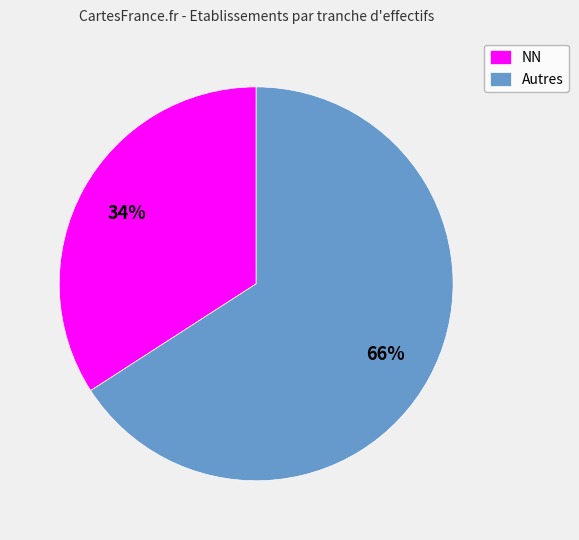

Which slice is the smallest?

NN